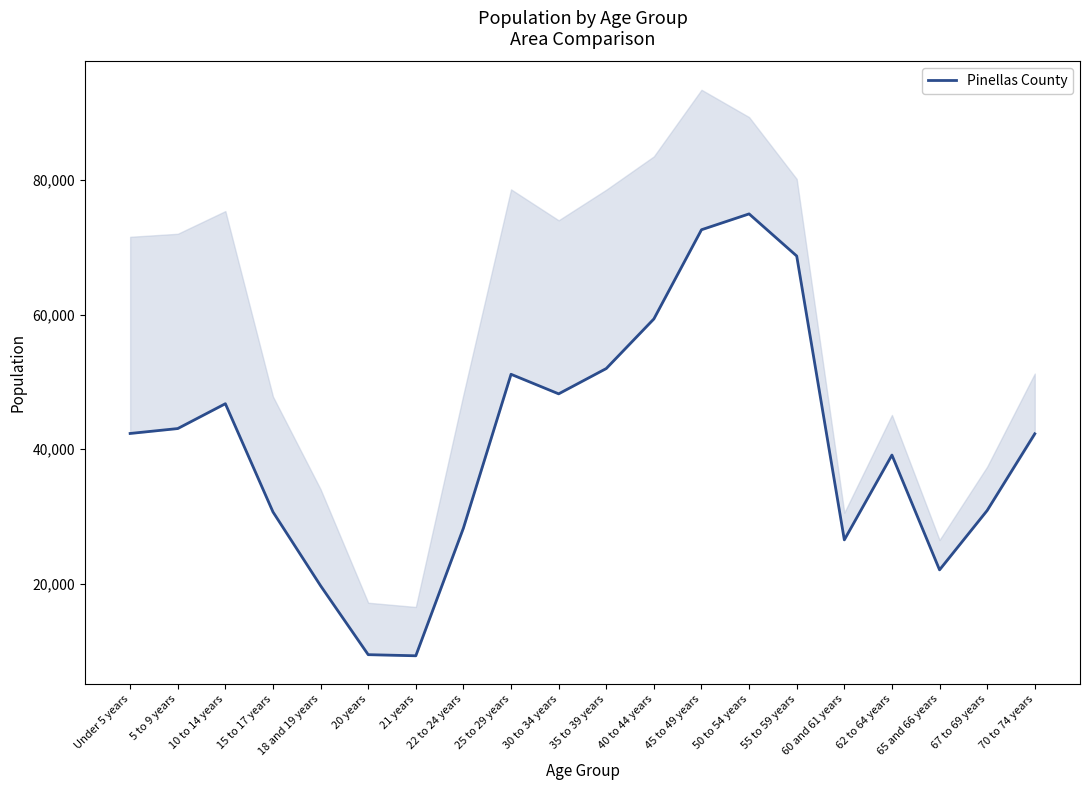

True or false: the data shows 100195 at 45 to 49 years.

False